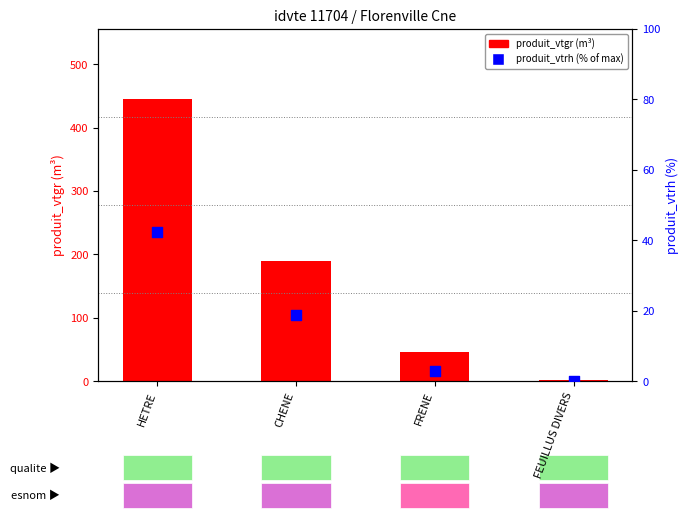

What are all the series names shown in the legend?

produit_vtgr, produit_vtrh (% of max)